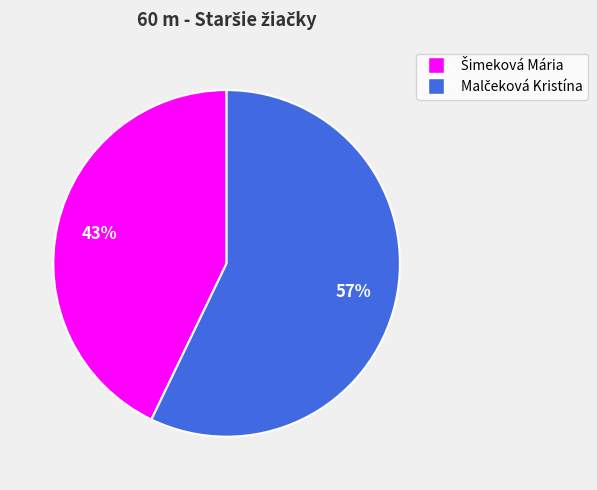

To the nearest percent, what is the average slice percentage?

50%